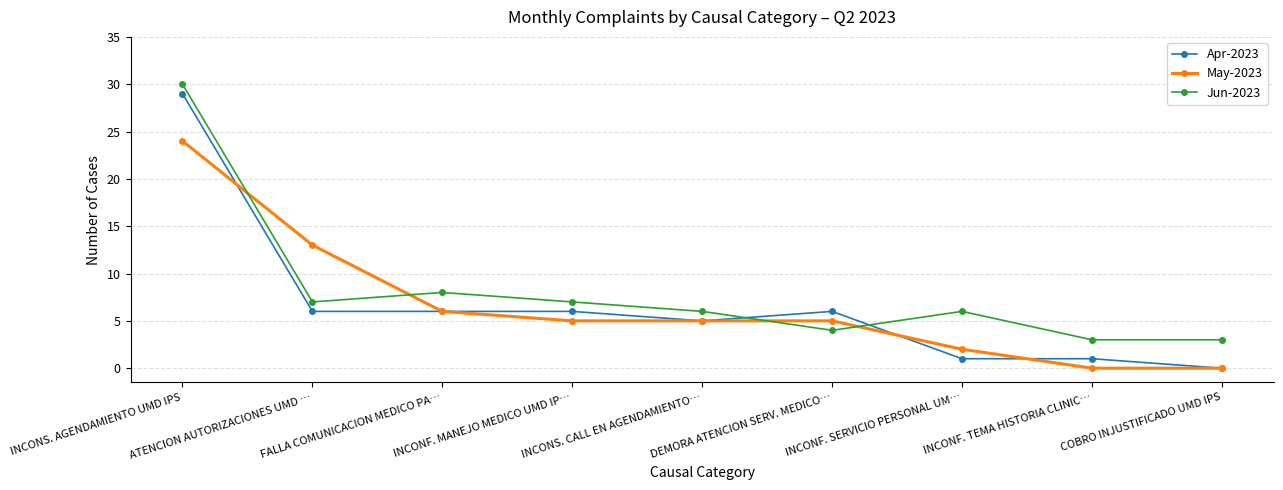

Which series has the widest spread of values?

Apr-2023